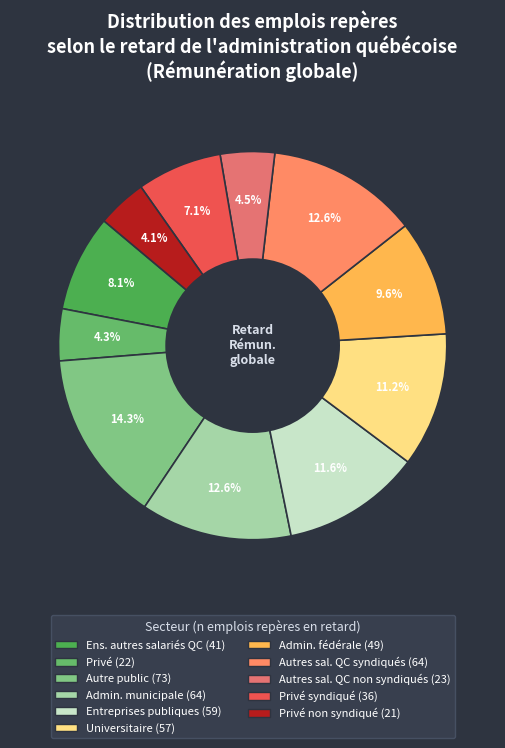

Count the number of slices in the pie.

11